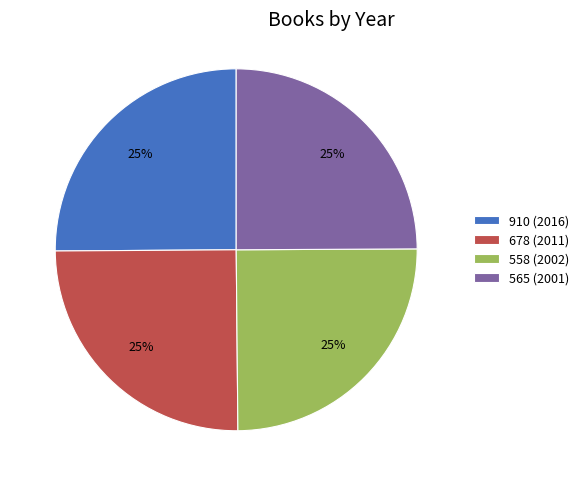

Is it true that 565 (2001) is 25% of the pie?

True